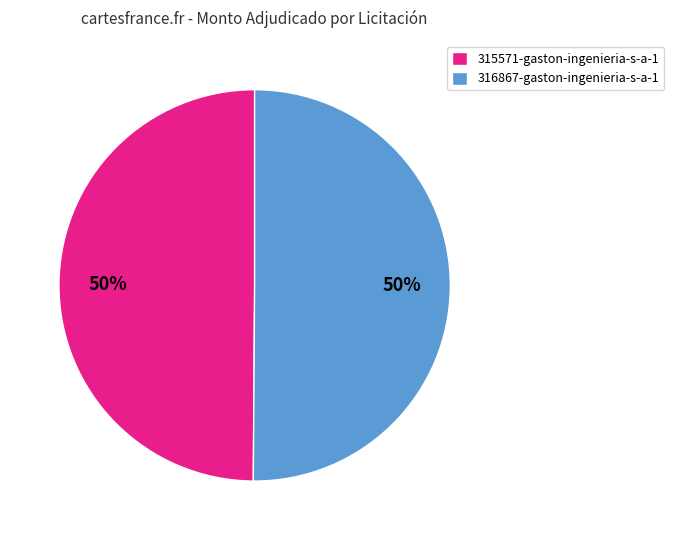

The 315571-gaston-ingenieria-s-a-1 slice represents 50% of the pie. True or false?

True